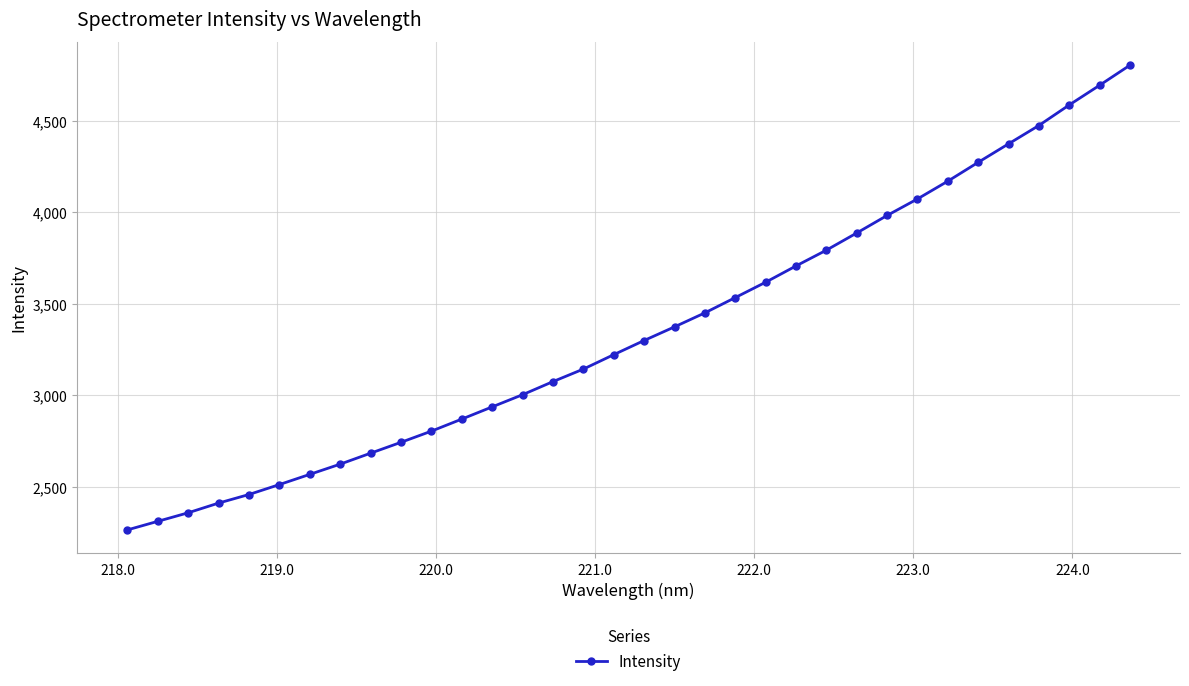

What is the smallest value displayed?

2265.7